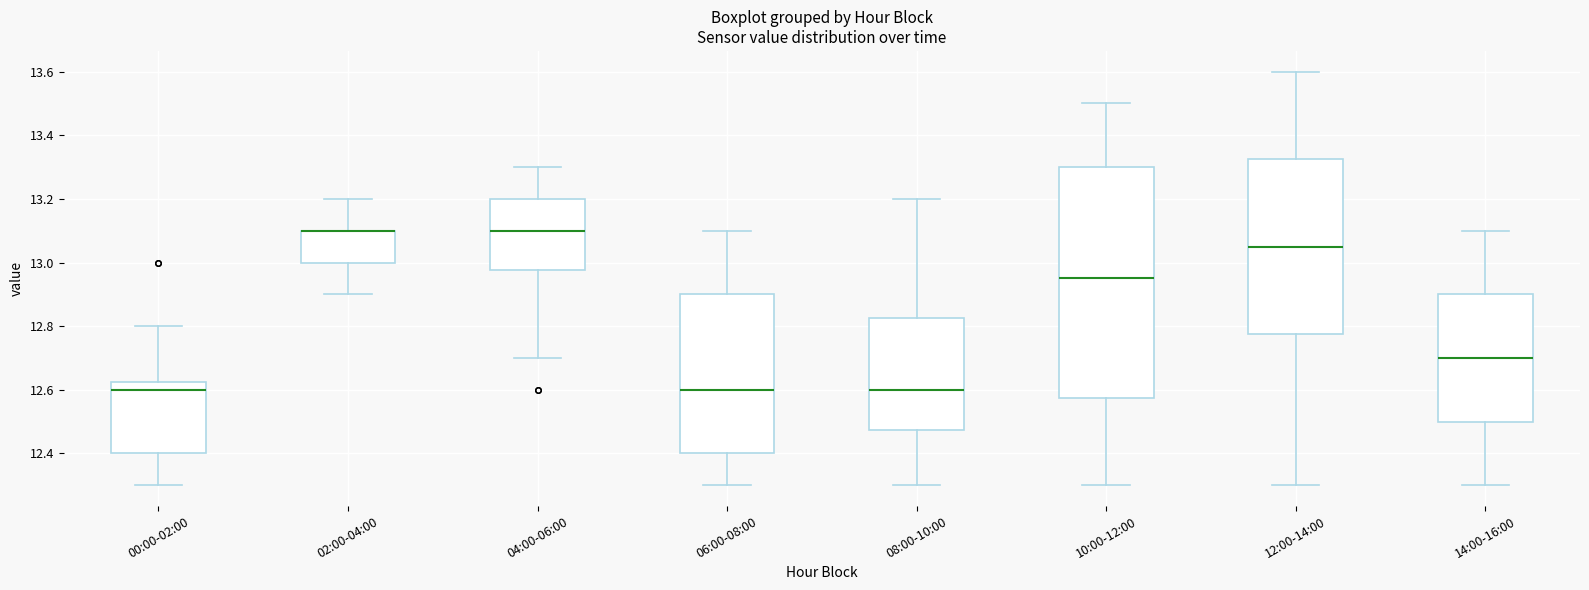

Where does the lower whisker of the box for 00:00-02:00 end on the y-axis? The values are not printed on the chart, so give them approximately, as read against the axis.

12.30